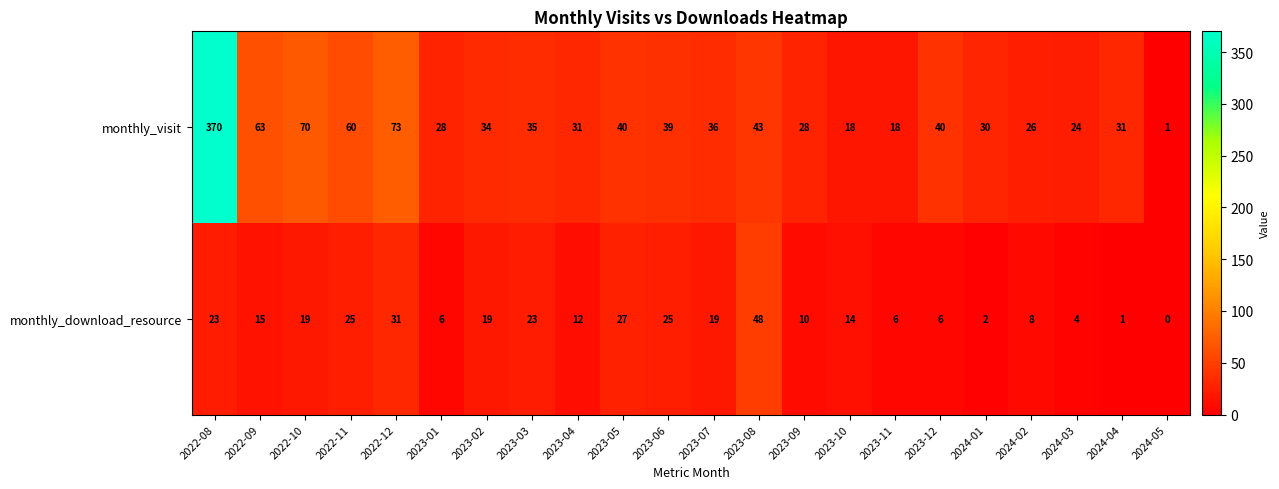

Rank the series by their maximum value, from lowest to highest.

monthly_download_resource, monthly_visit